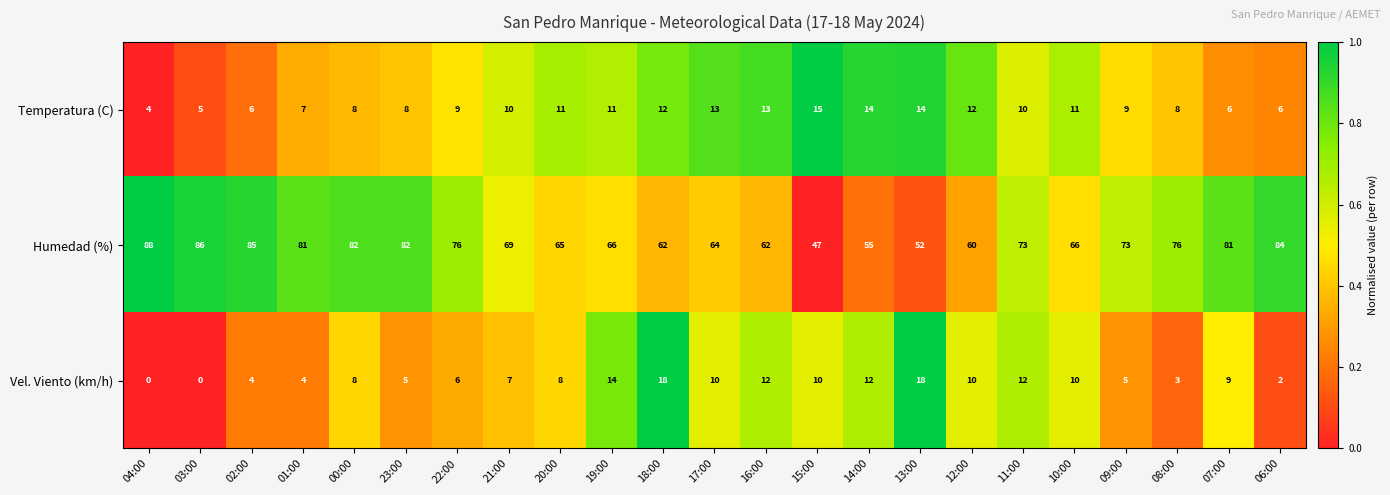

Is it true that Temperatura (C) equals 11 at 08:00?

False